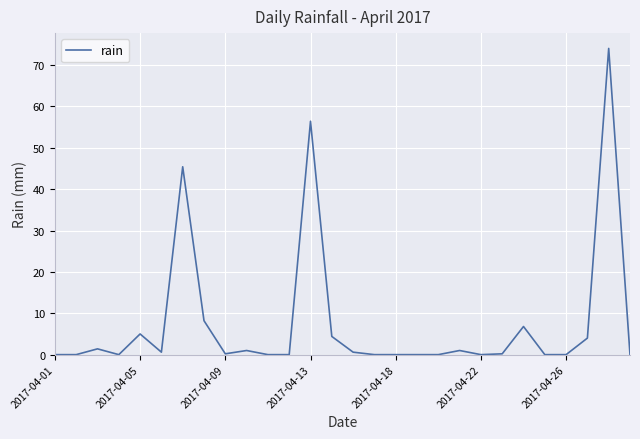

What is the greatest value displayed?

74.0